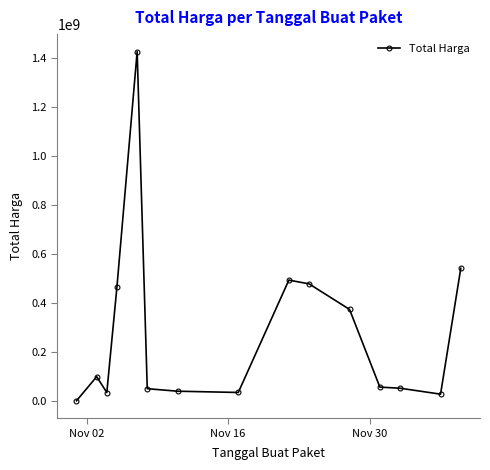

How many series are shown in this chart?

1